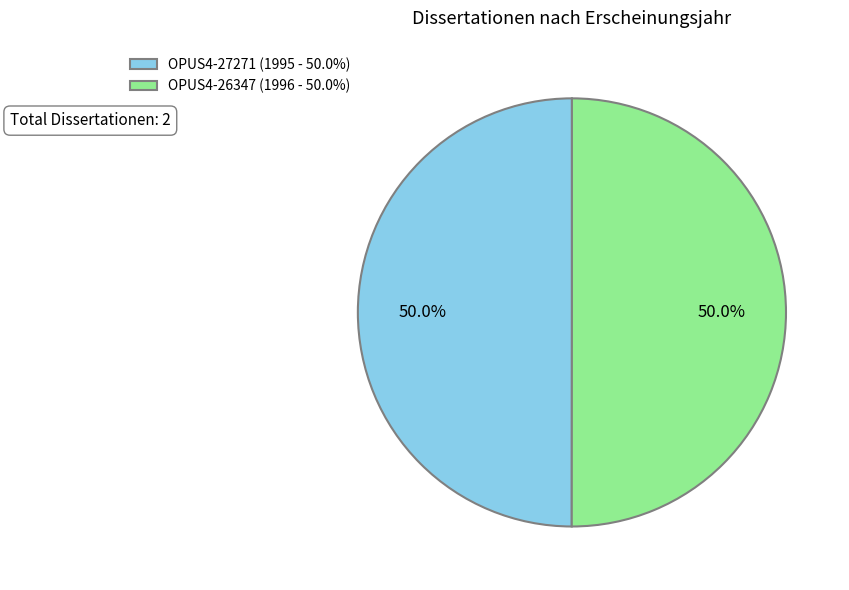

To the nearest percent, what portion does OPUS4-26347 represent?

50%